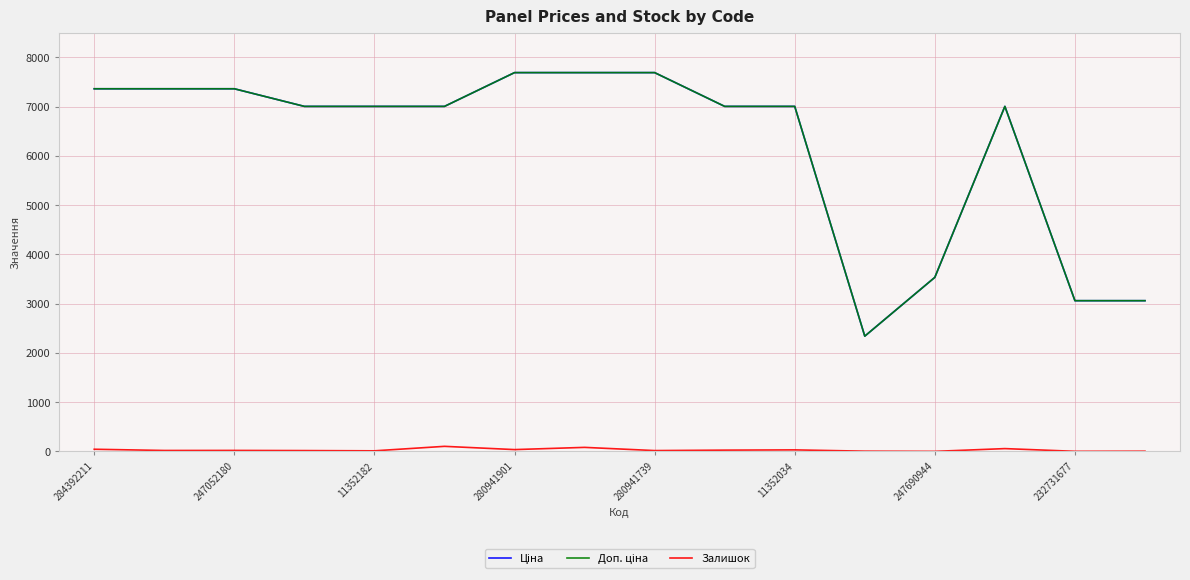

What is the greatest value displayed?

7688.0